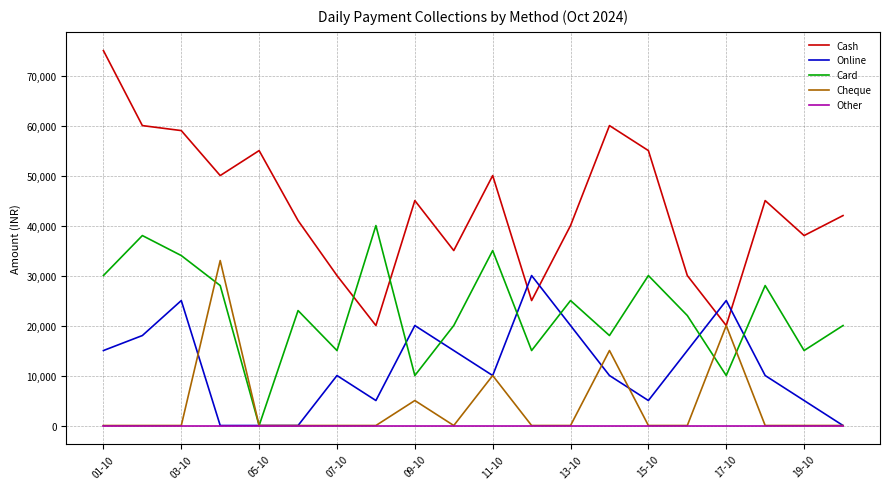

Which series has the largest total across all categories?

Cash